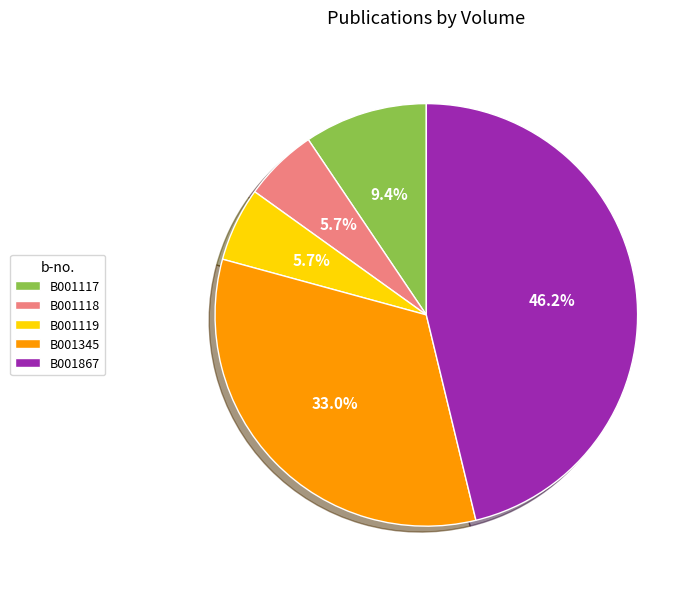

True or false: B001117 accounts for 1% of the total.

False